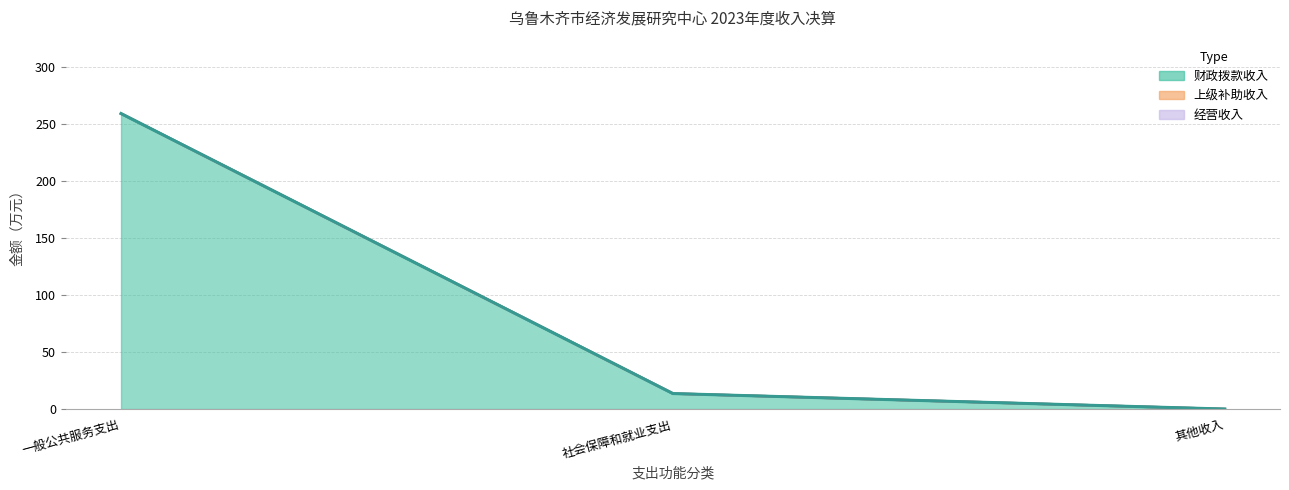

Between 一般公共服务支出 and 其他收入, which series saw the biggest shift?

财政拨款收入